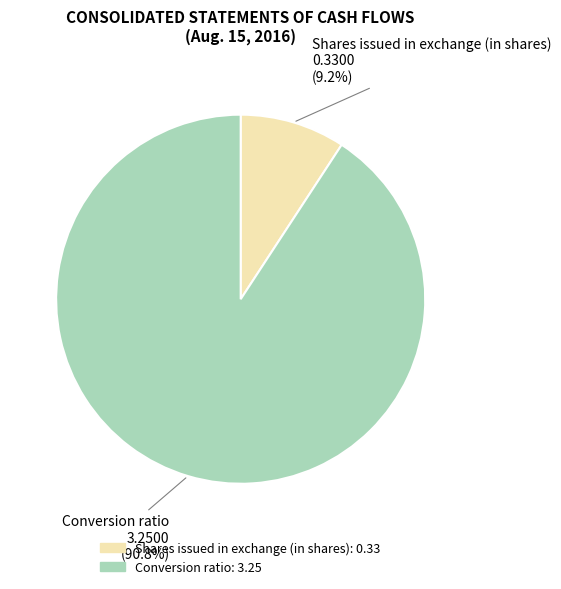

How many segments does this pie chart have?

2